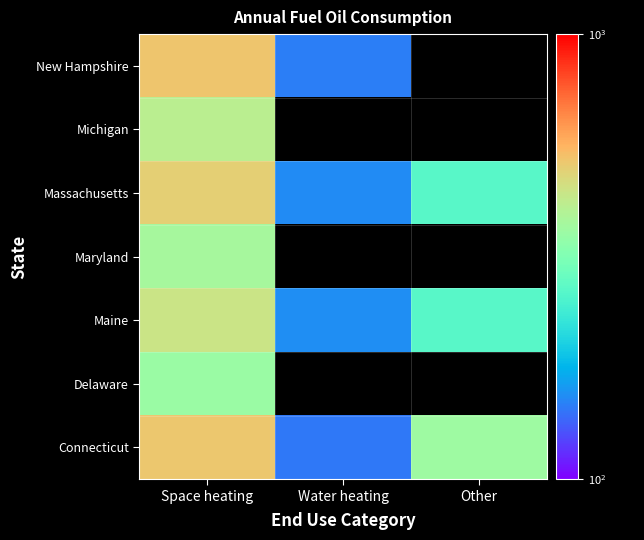

Where is Michigan nearest to the value 413?

Space heating